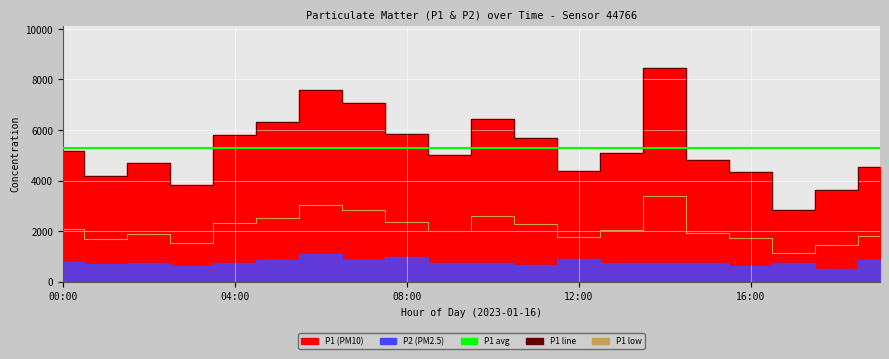

What is the approximate value at 03:00?

3825.0